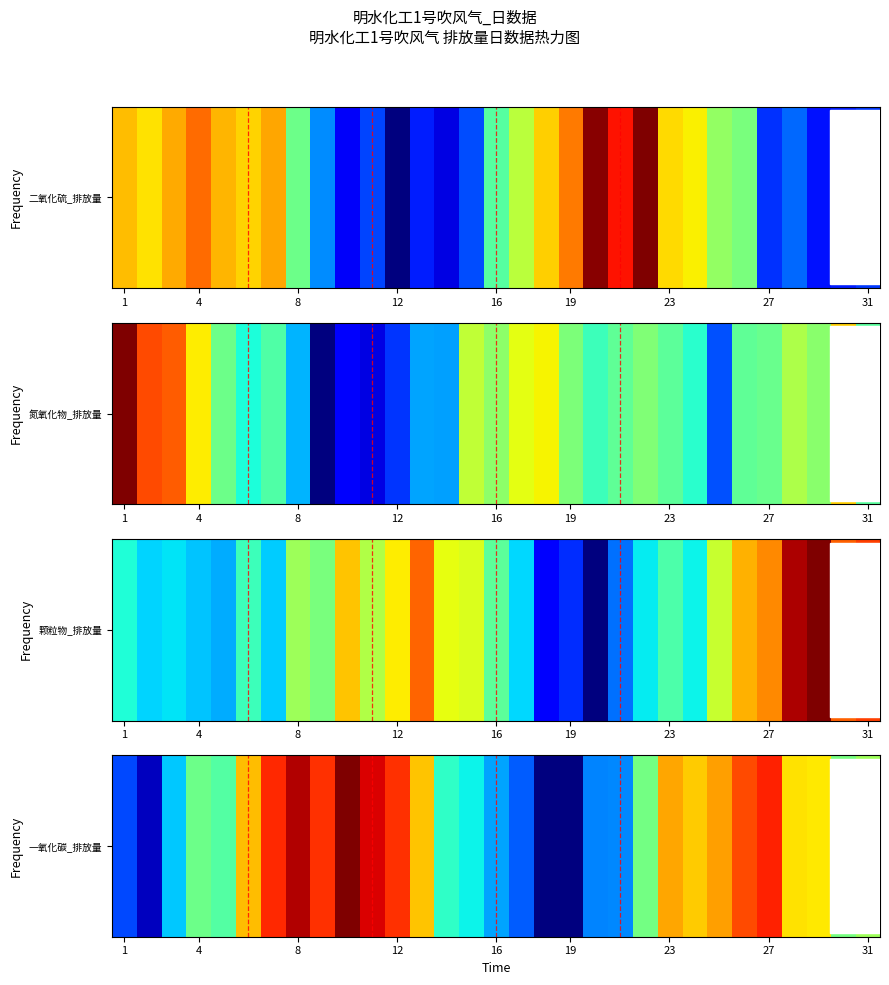

Which label corresponds to the largest value in the chart?

9